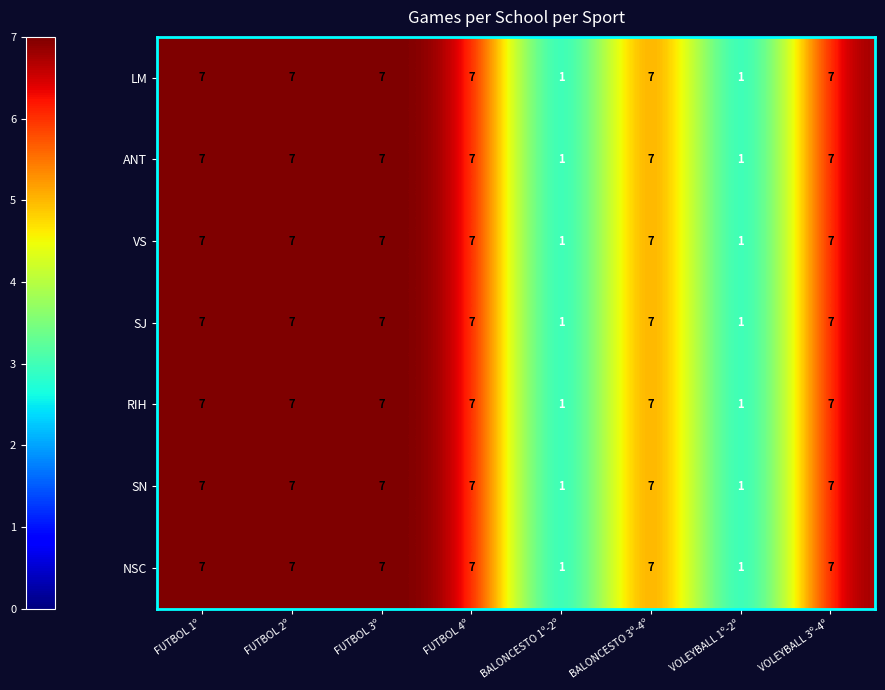

What is the maximum value for LM?

7